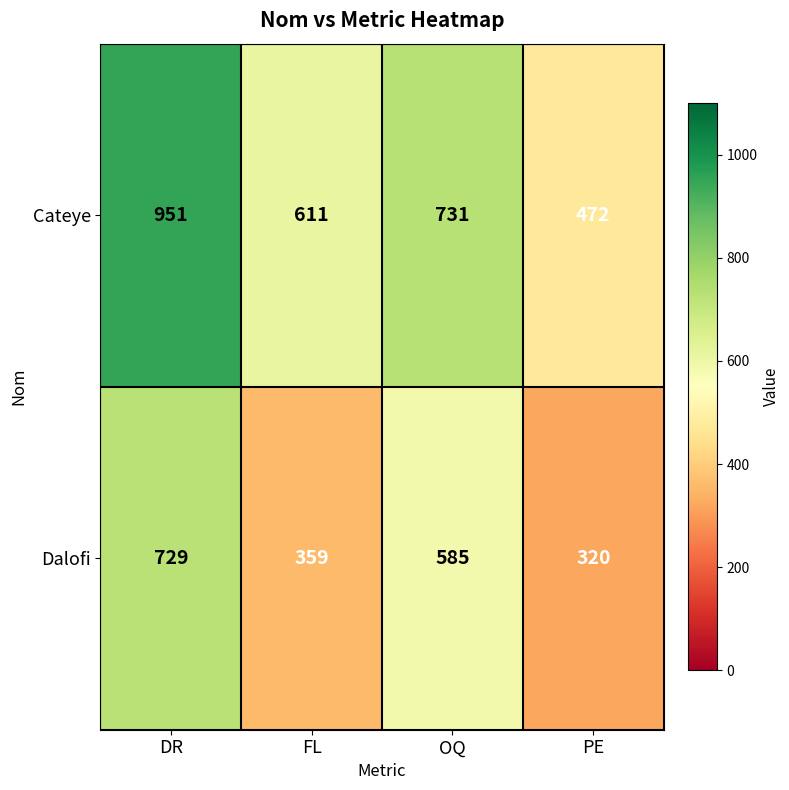

List the series in order of their overall mean, lowest first.

Dalofi, Cateye